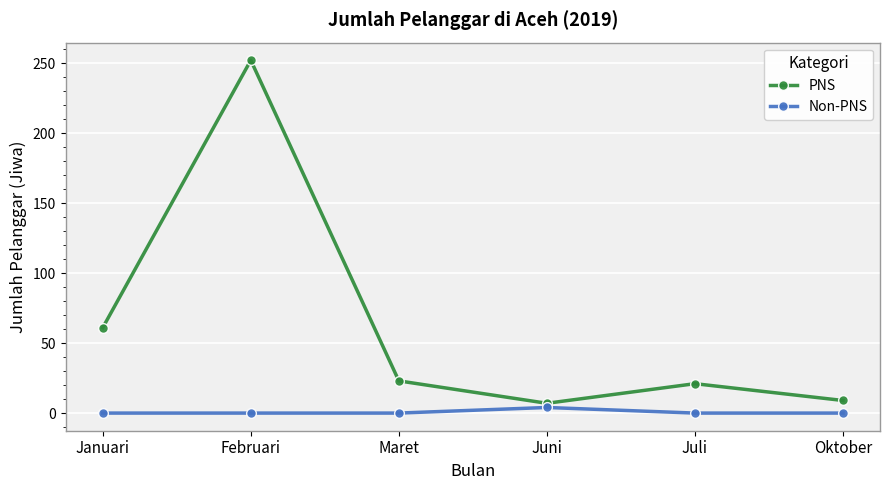

Does the chart have visible grid lines?

Yes